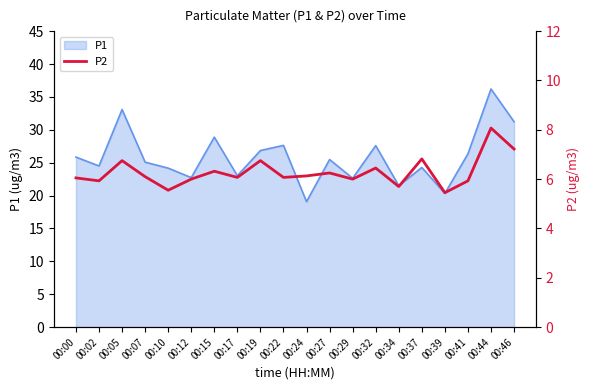

Where is the data nearest to the value 6?

00:12